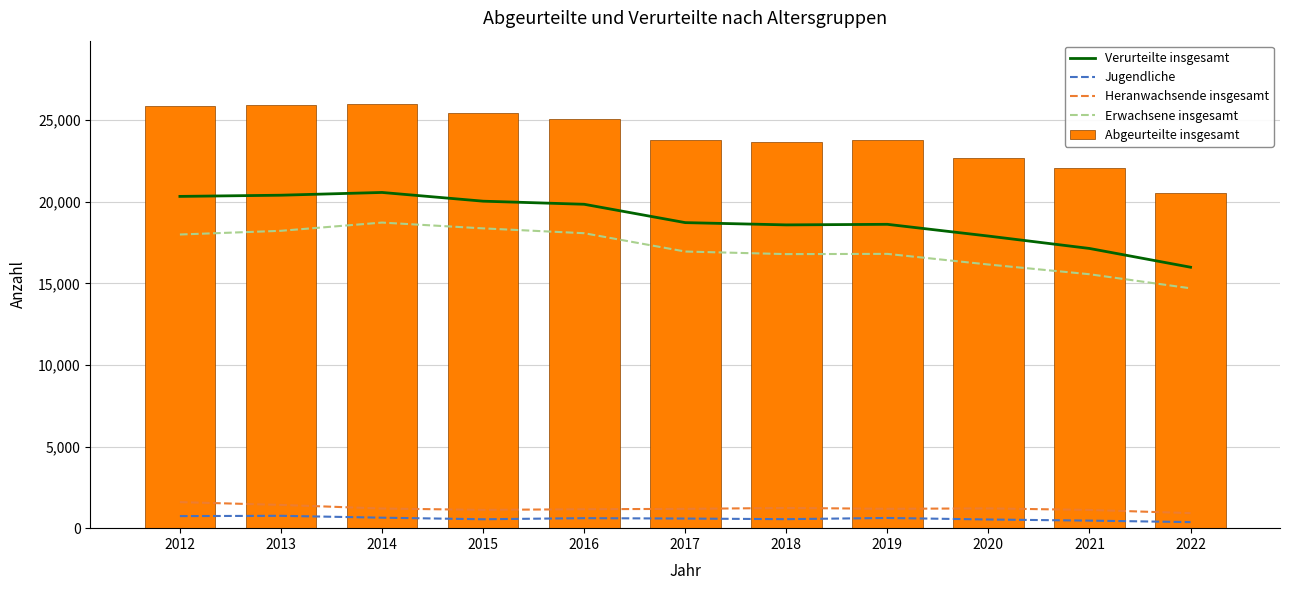

What are all the series names shown in the legend?

Verurteilte insgesamt, Jugendliche, Heranwachsende insgesamt, Erwachsene insgesamt, Abgeurteilte insgesamt